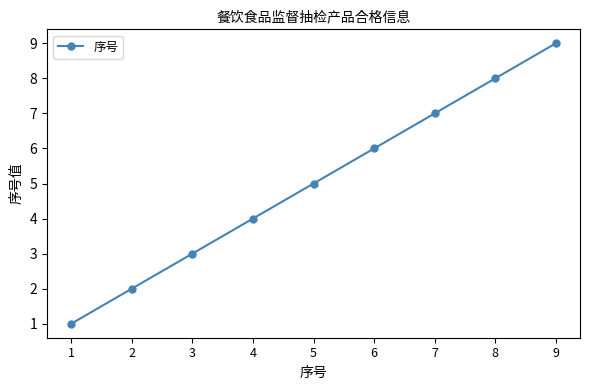

Reading right to left, what are all the values shown in this chart?

9=9	8=8	7=7	6=6	5=5	4=4	3=3	2=2	1=1